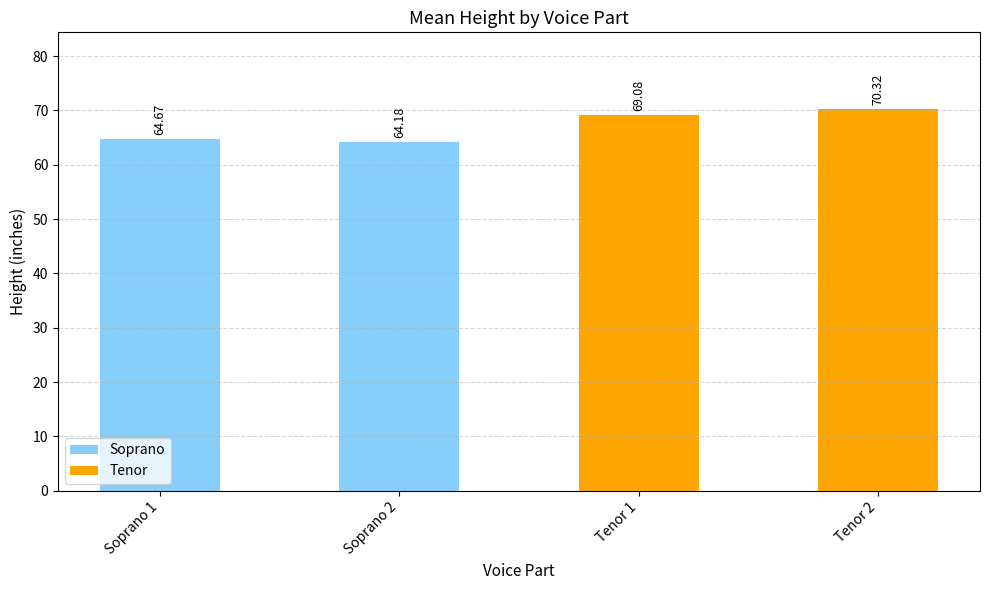

Which has a higher value, Soprano 1 or Soprano 2?

Soprano 1